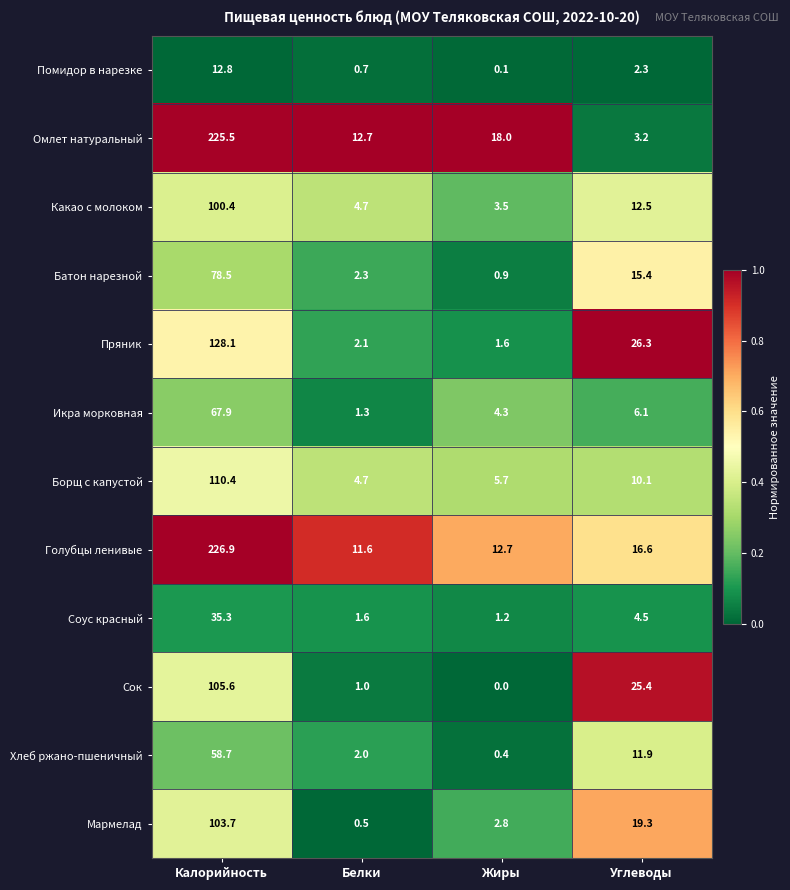

Is it true that Голубцы ленивые equals 226.9 at Калорийность?

True